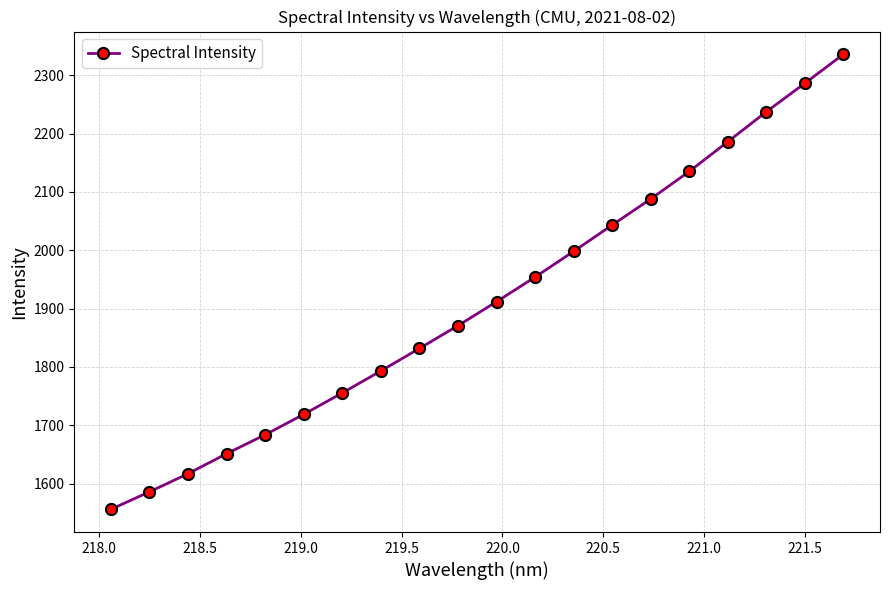

What is the maximum value shown in the chart?

2336.0